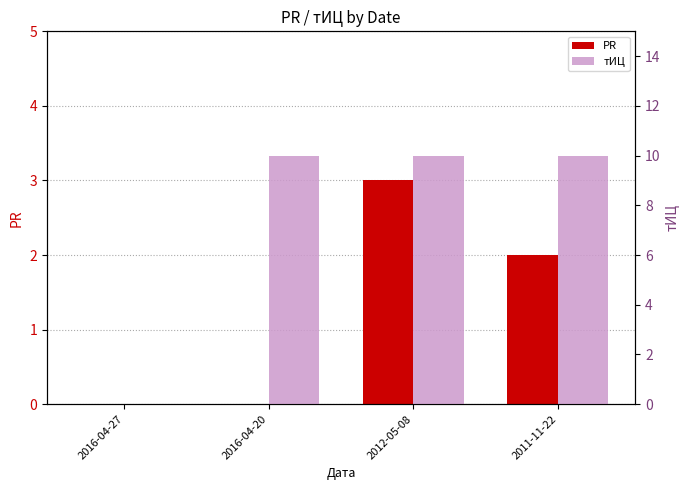

Reading left to right, extract all data points from this chart.

PR: 0	0	3	2
тИЦ: 0	10	10	10